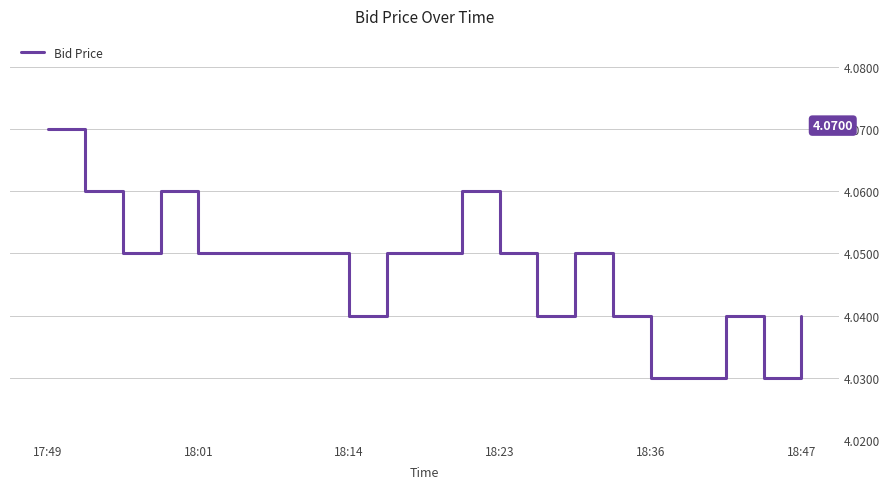

What is the greatest value displayed?

4.1